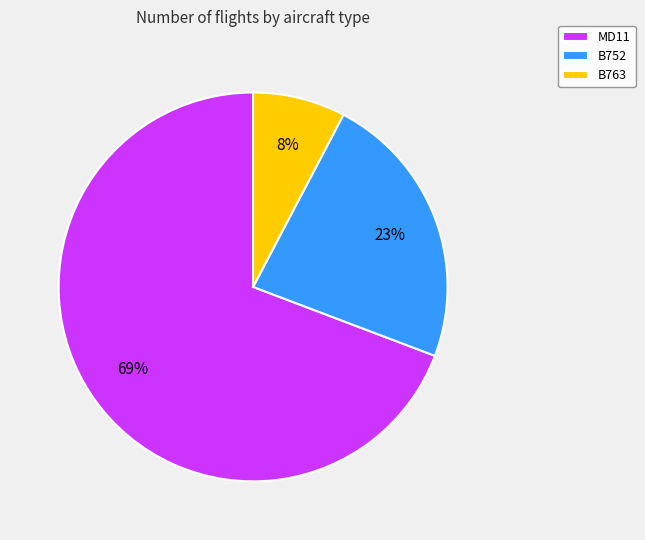

To the nearest percent, what is the average slice percentage?

33%